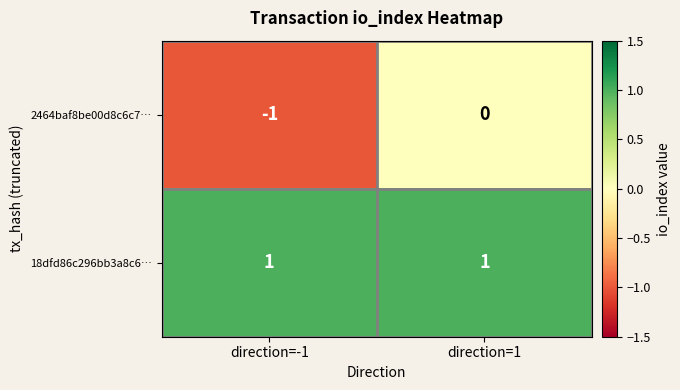

Is the value of 18dfd86c296bb3a8c6… at direction=-1 greater than the value of 2464baf8be00d8c6c7… at direction=-1?

Yes